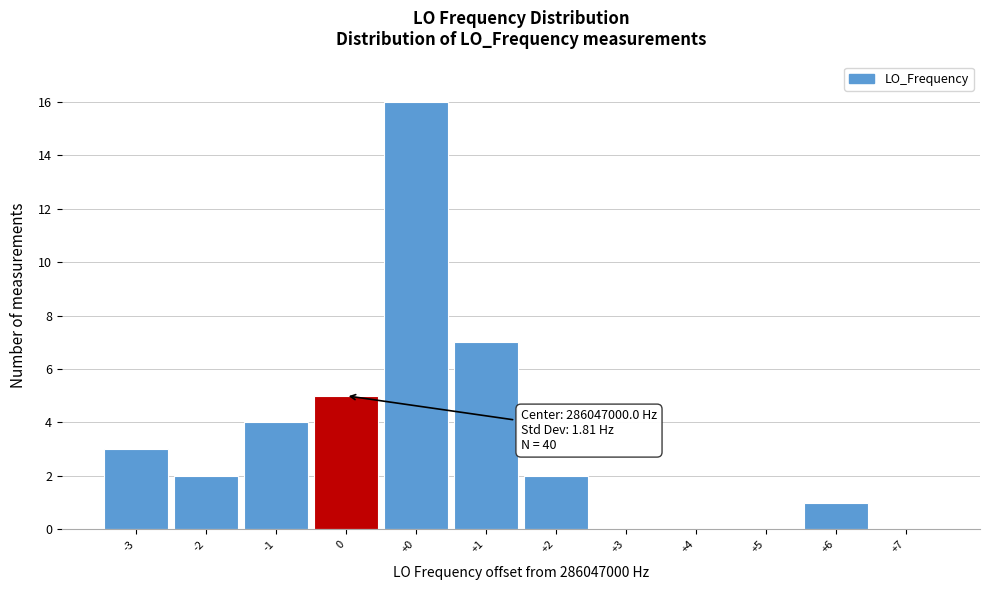

Reading right to left, list all the values displayed in this chart.

+7=0	+6=1	+5=0	+4=0	+3=0	+2=2	+1=7	+0=16	0=5	-1=4	-2=2	-3=3